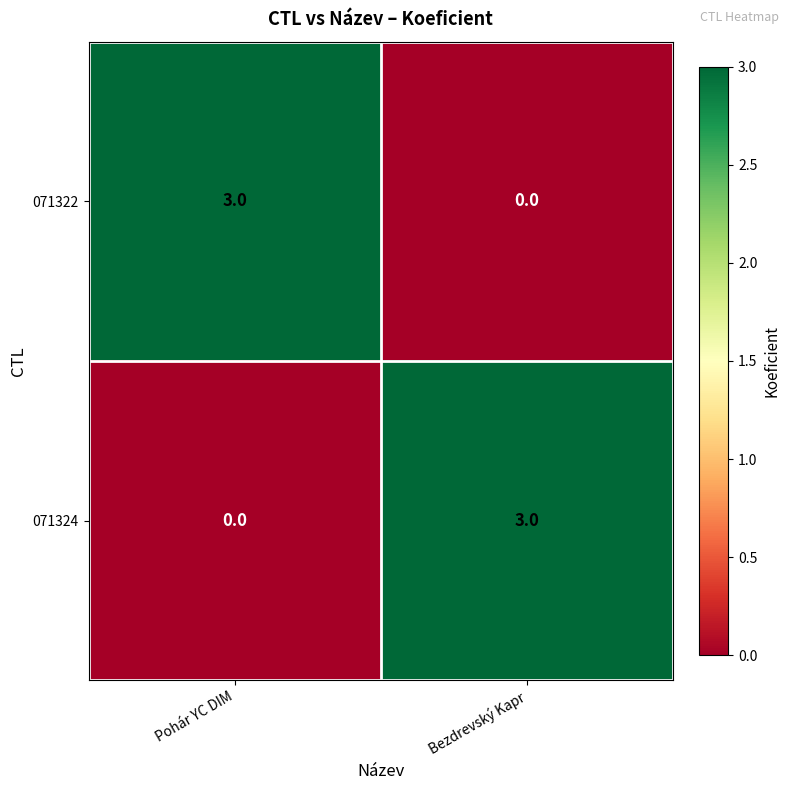

What is the highest value of the 071324 series?

3